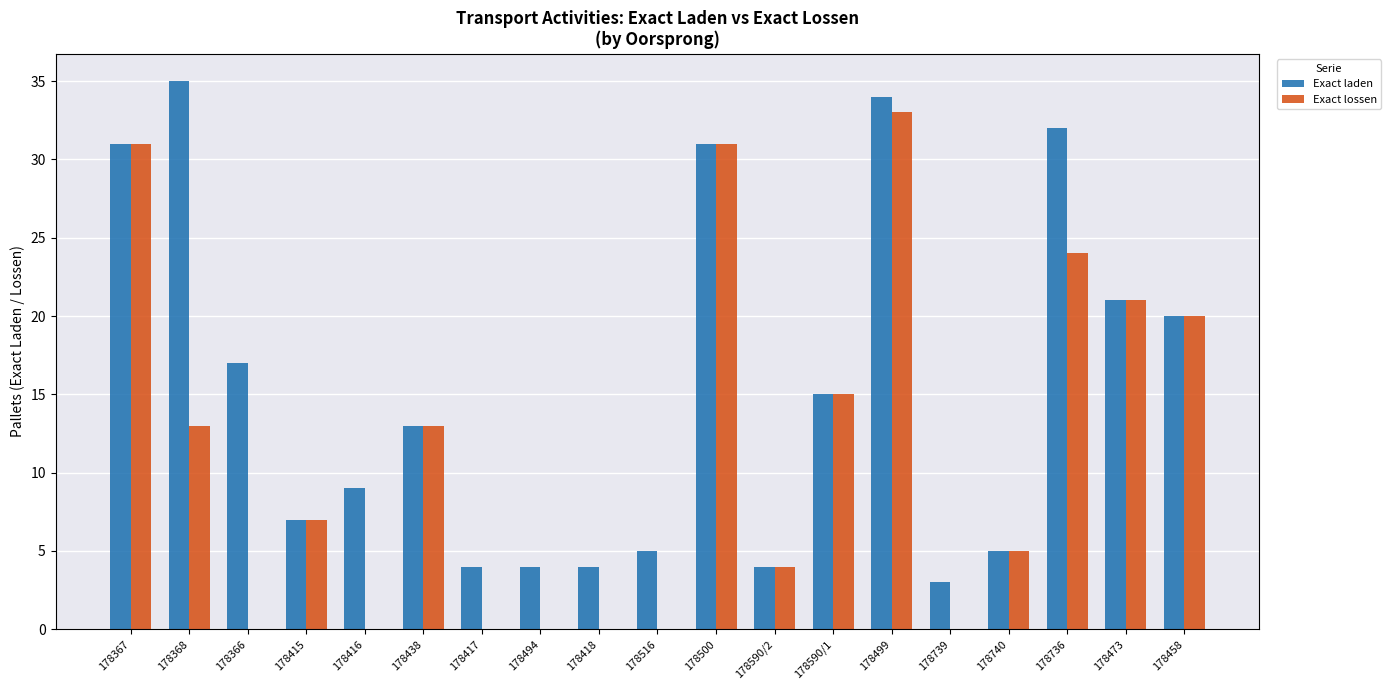

What are all the series names shown in the legend?

Exact laden, Exact lossen